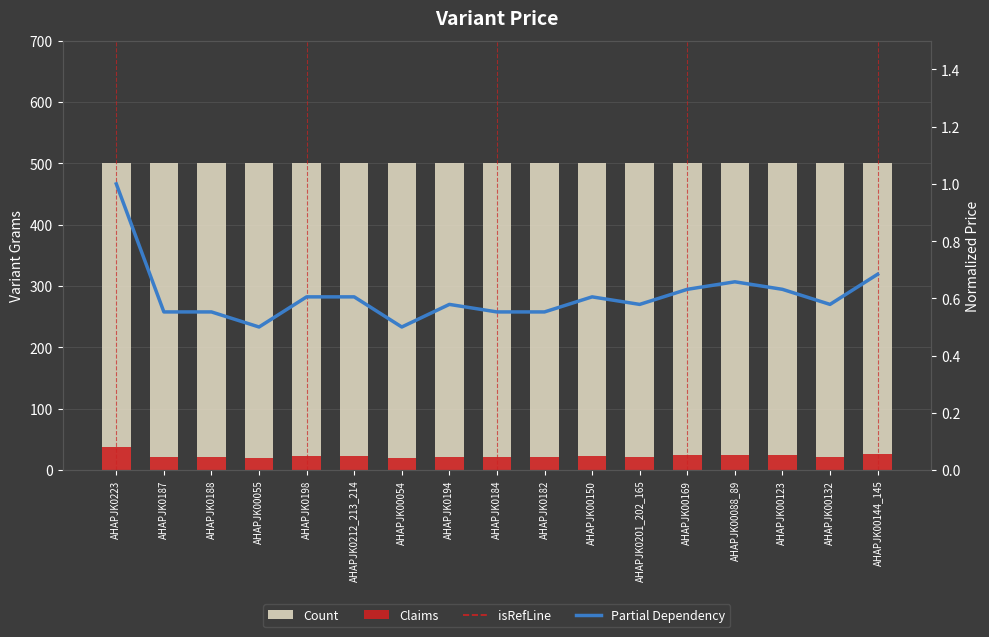

Reading left to right, extract all data points from this chart.

Count: 500.0	500.0	500.0	500.0	500.0	500.0	500.0	500.0	500.0	500.0	500.0	500.0	500.0	500.0	500.0	500.0	500.0
Claims: 38.0	21.0	21.0	19.0	23.0	23.0	19.0	22.0	21.0	21.0	23.0	22.0	24.0	25.0	24.0	22.0	26.0
Partial Dependency: 1.0	0.6	0.6	0.5	0.6	0.6	0.5	0.6	0.6	0.6	0.6	0.6	0.6	0.7	0.6	0.6	0.7